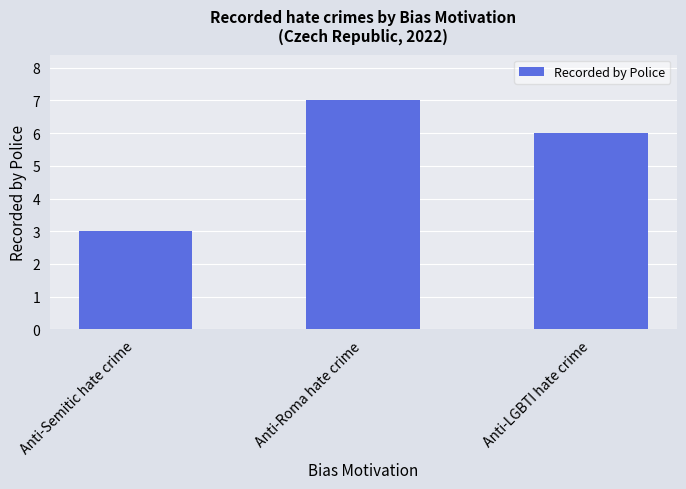

Approximately how many times larger is the value at Anti-LGBTI hate crime compared to Anti-Roma hate crime?

0.9